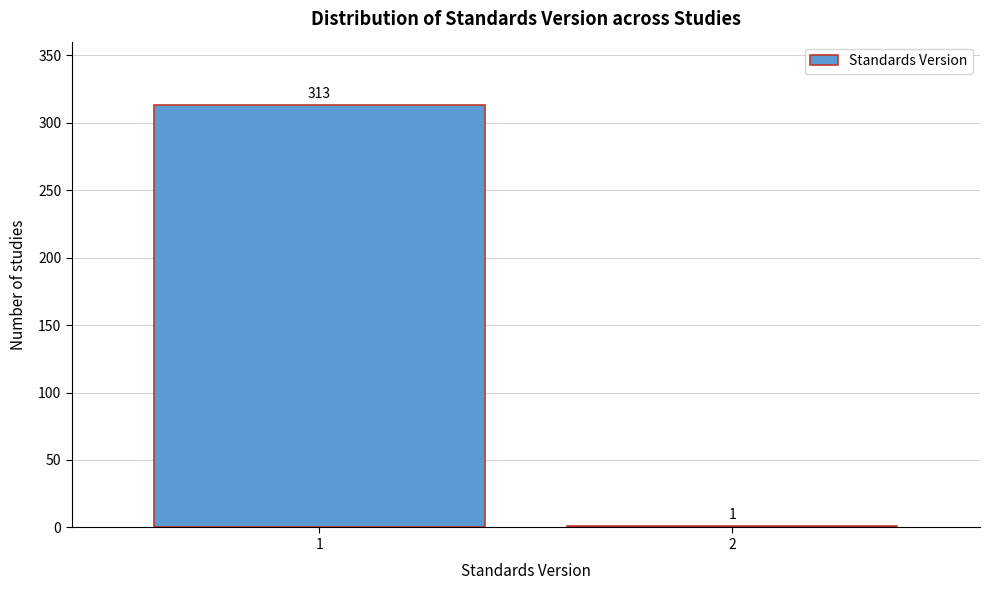

Reading left to right, list all the values displayed in this chart.

1=313	2=1